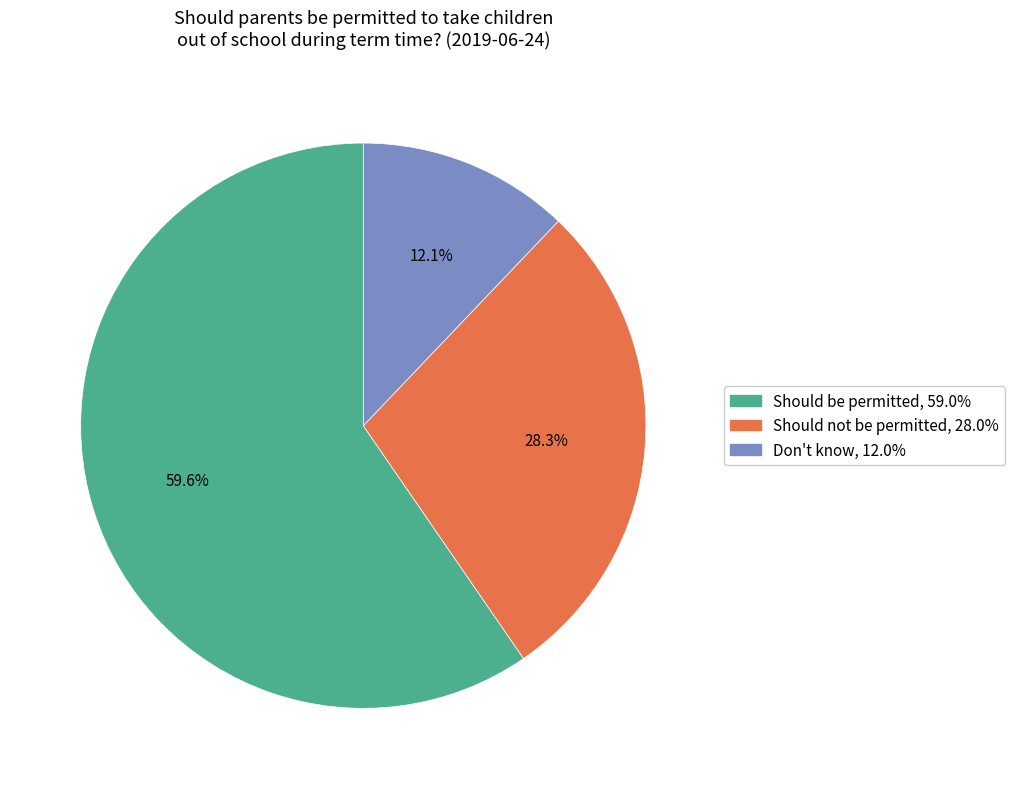

Rank the categories by value from highest to lowest.

Should be permitted, Should not be permitted, Don't know